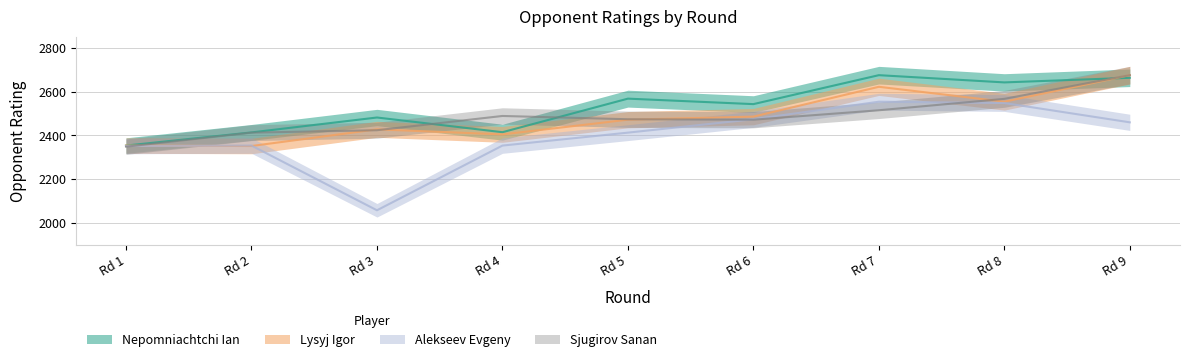

True or false: Alekseev Evgeny has a value of 2554 at Rd 7.

True